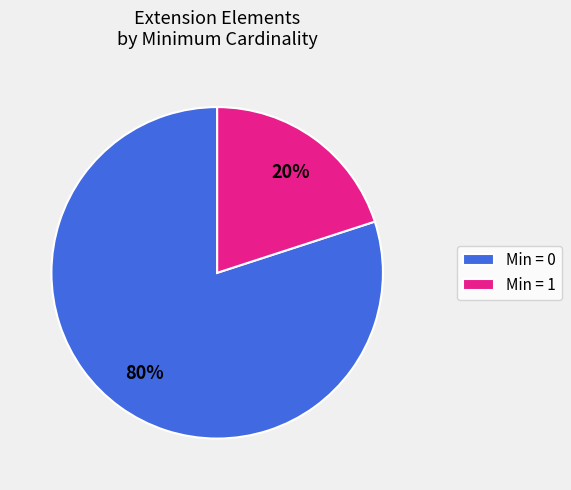

Is there a majority slice in this chart?

Yes